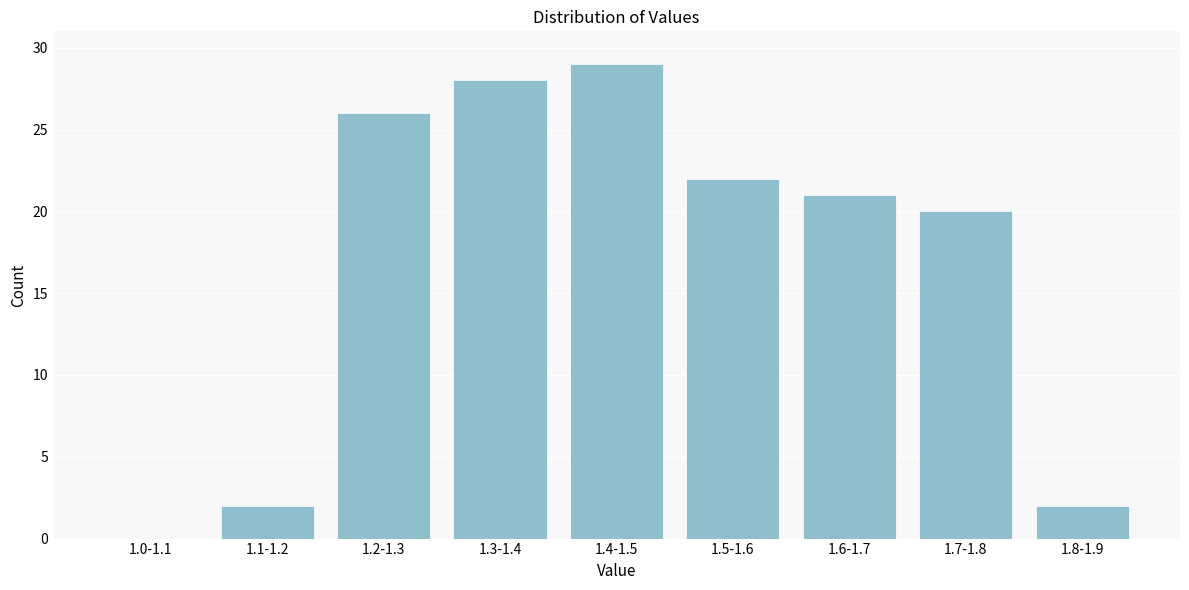

Reading left to right, what are all the values shown in this chart?

1.0-1.1=0	1.1-1.2=2	1.2-1.3=26	1.3-1.4=28	1.4-1.5=29	1.5-1.6=22	1.6-1.7=21	1.7-1.8=20	1.8-1.9=2